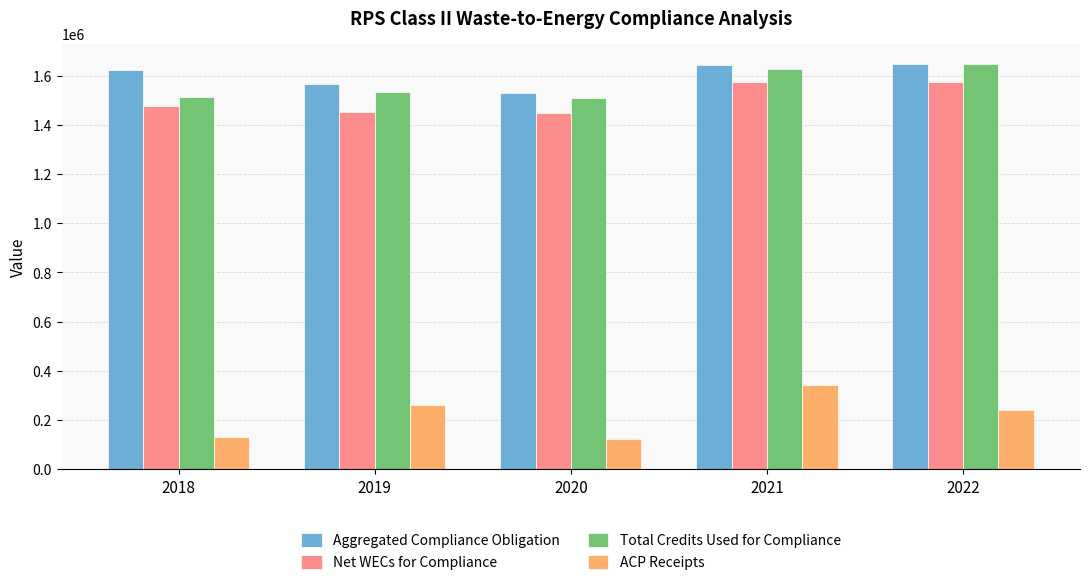

What is the minimum value shown in the chart?

123340